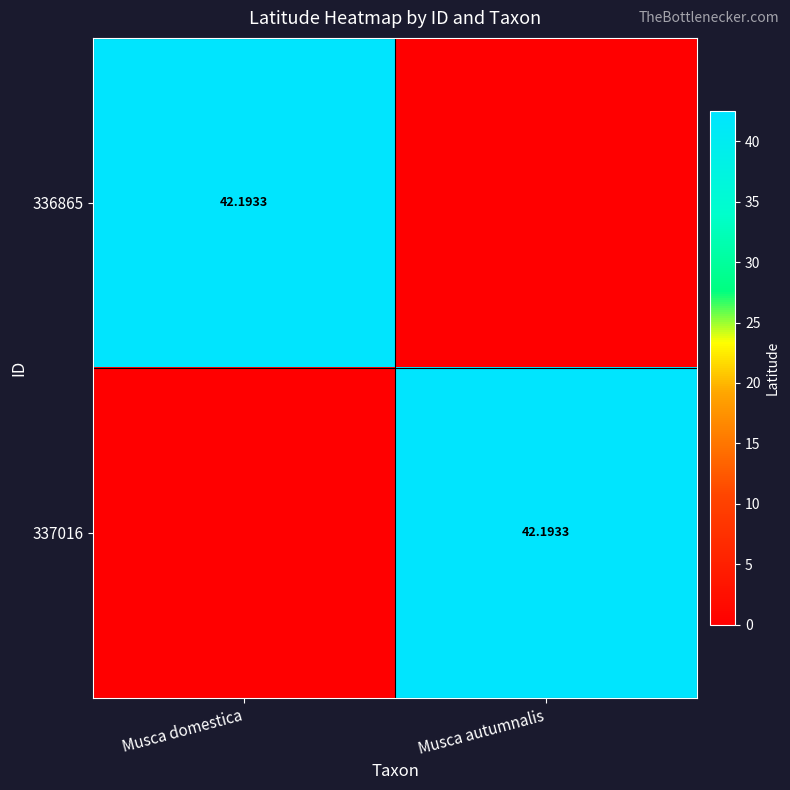

What is the maximum value for 336865?

42.2